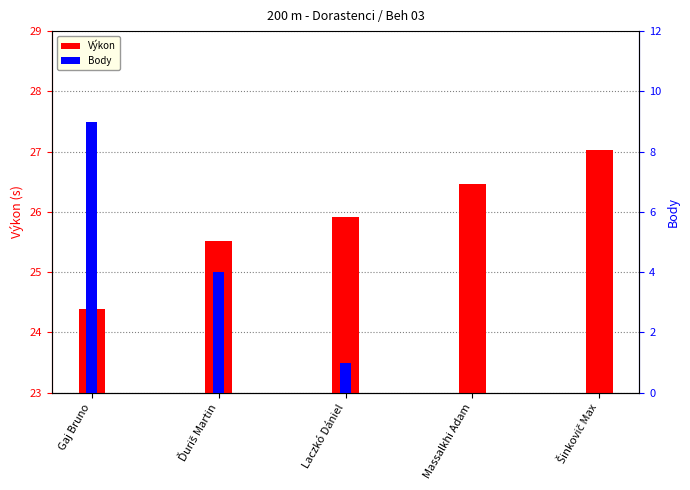

At which label is Body closest to 4?

Ďuriš Martin